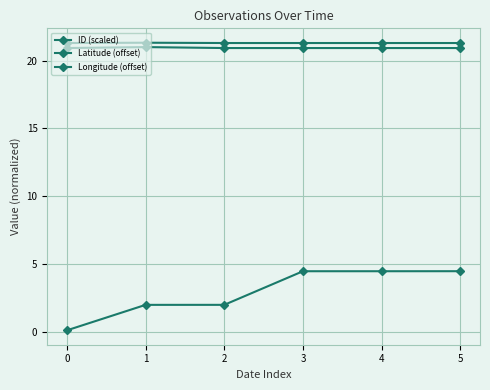

What is the value of the Latitude (offset) point at the 5th from the left?

21.3